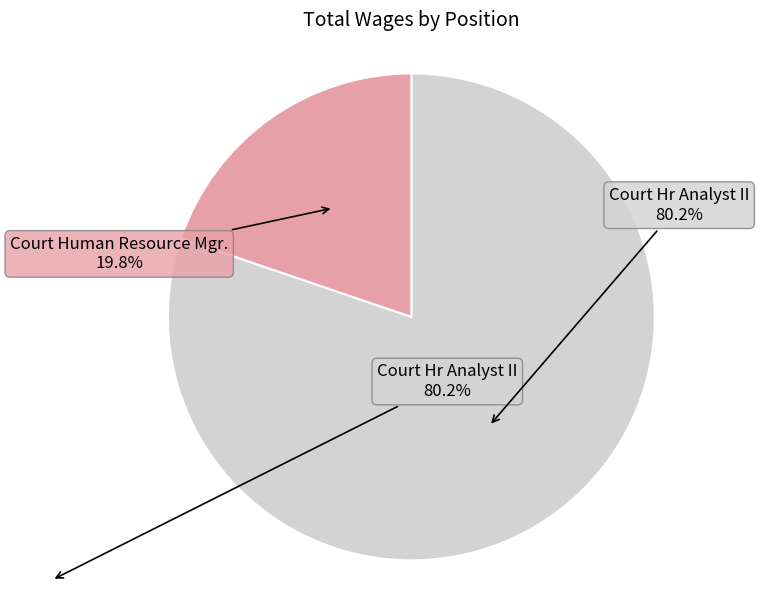

To the nearest percent, what is the difference between the largest and smallest slice percentages?

60%